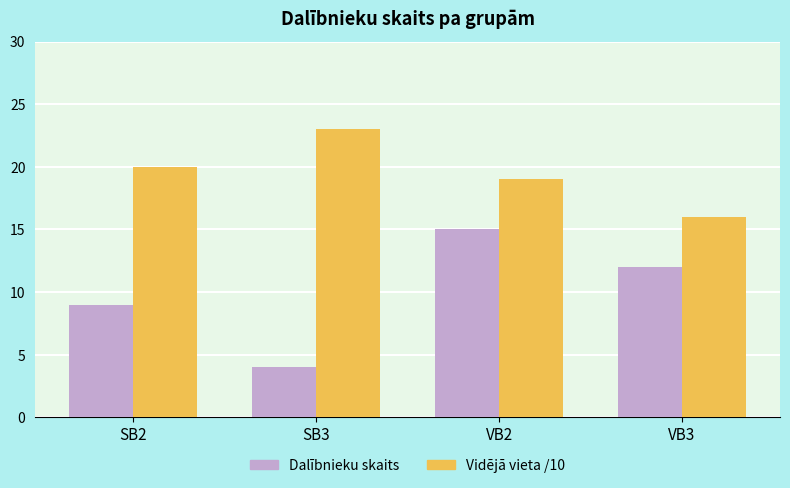

What is the total value across all series at SB3?

27